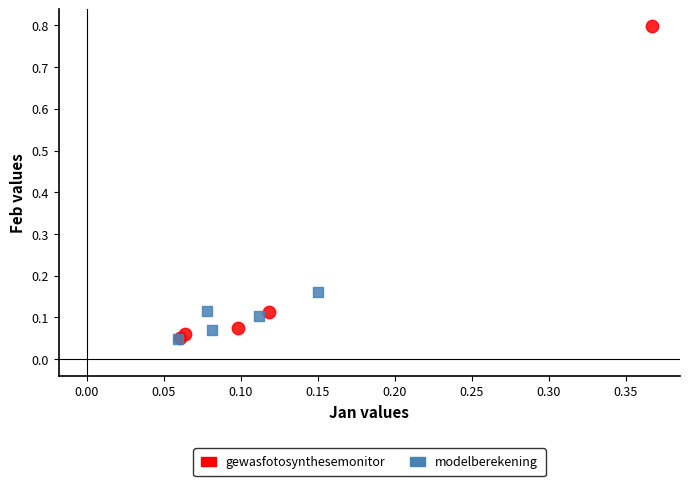

Which series contains the highest Y value?

gewasfotosynthesemonitor